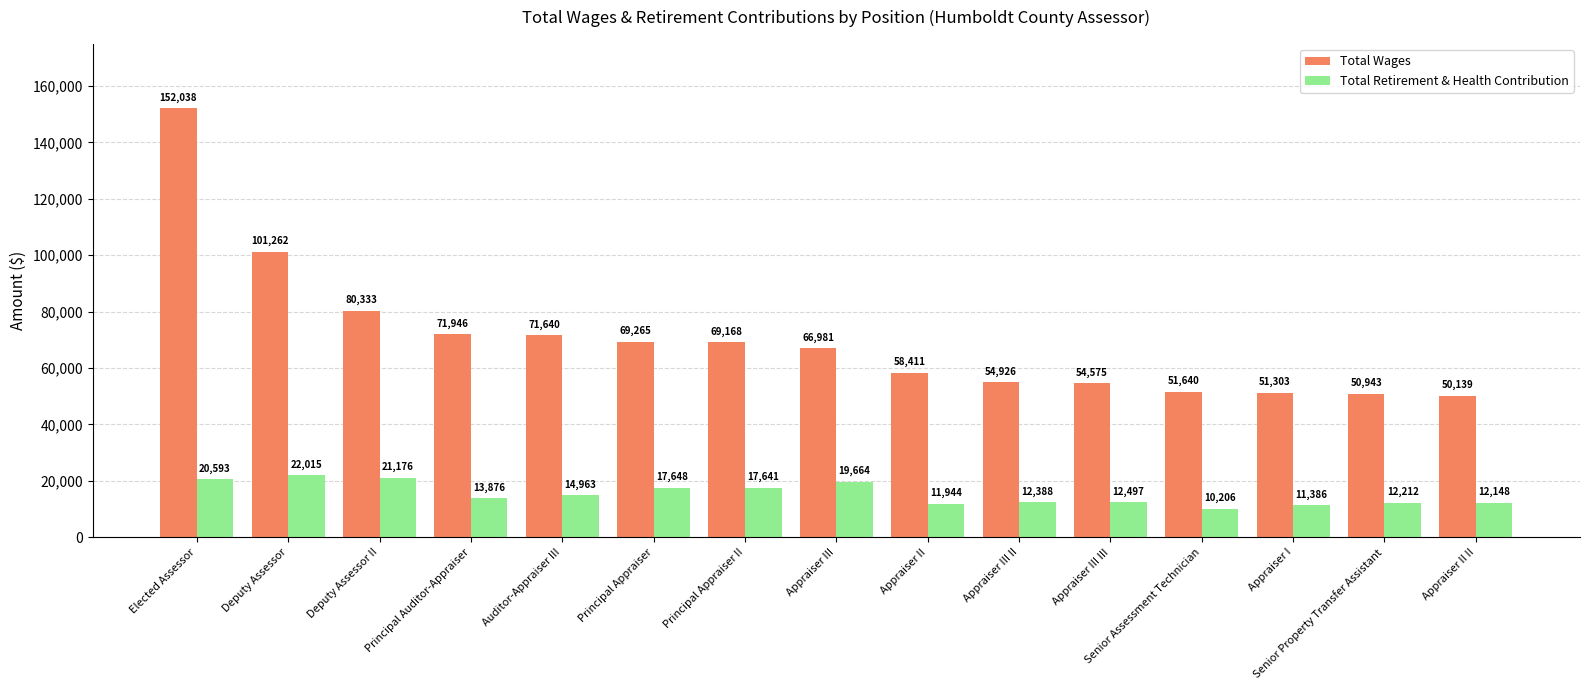

Reading left to right, what are all the values shown in this chart?

Total Wages: Elected Assessor=152038	Deputy Assessor=101262	Deputy Assessor II=80333	Principal Auditor-Appraiser=71946	Auditor-Appraiser III=71640	Principal Appraiser=69265	Principal Appraiser II=69168	Appraiser III=66981	Appraiser II=58411	Appraiser III II=54926	Appraiser III III=54575	Senior Assessment Technician=51640	Appraiser I=51303	Senior Property Transfer Assistant=50943	Appraiser II II=50139
Total Retirement & Health Contribution: Elected Assessor=20593	Deputy Assessor=22015	Deputy Assessor II=21176	Principal Auditor-Appraiser=13876	Auditor-Appraiser III=14963	Principal Appraiser=17648	Principal Appraiser II=17641	Appraiser III=19664	Appraiser II=11944	Appraiser III II=12388	Appraiser III III=12497	Senior Assessment Technician=10206	Appraiser I=11386	Senior Property Transfer Assistant=12212	Appraiser II II=12148